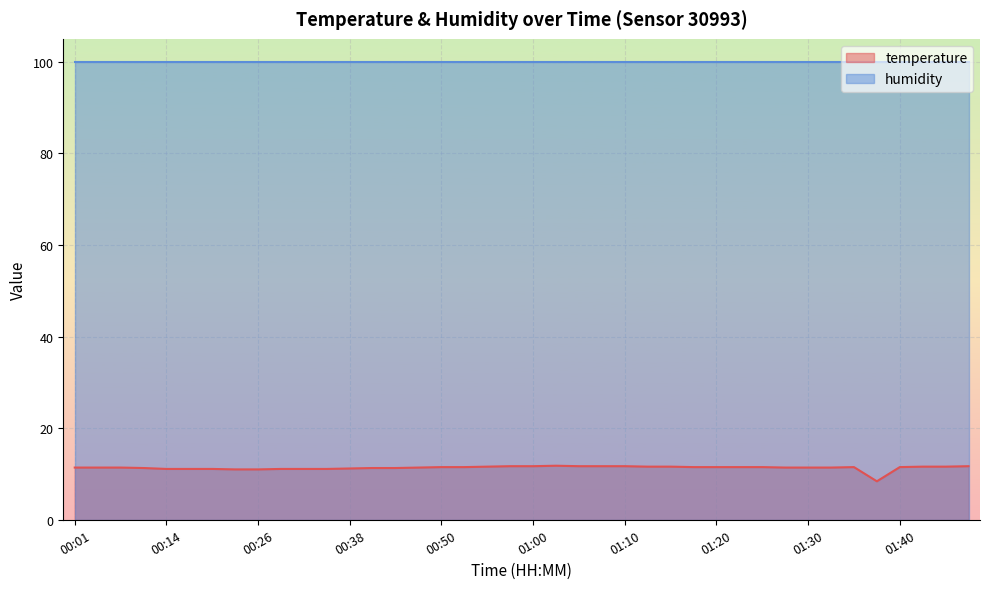

Rank the categories by value from highest to lowest.

01:03, 00:58, 01:00, 01:05, 01:08, 01:10, 01:47, 00:55, 01:13, 01:15, 01:43, 01:45, 00:50, 00:53, 01:18, 01:20, 01:23, 01:25, 01:35, 01:40, 00:01, 00:04, 00:06, 00:48, 01:28, 01:30, 01:33, 00:09, 00:43, 00:45, 00:38, 00:14, 00:16, 00:18, 00:31, 00:33, 00:36, 00:23, 00:26, 01:38